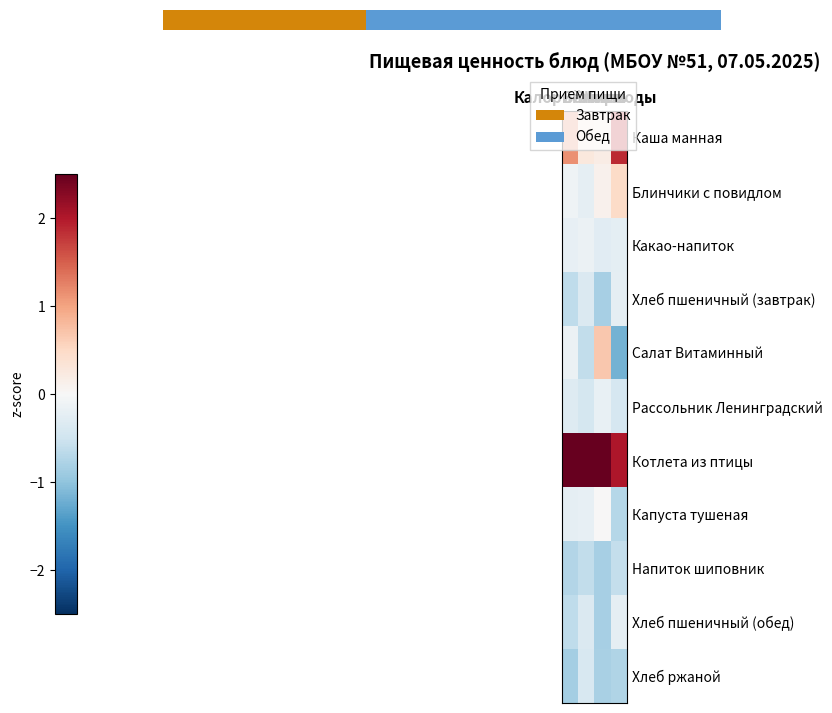

Is the value of Салат Витаминный at Белки greater than the value of Какао-напиток at Углеводы?

No